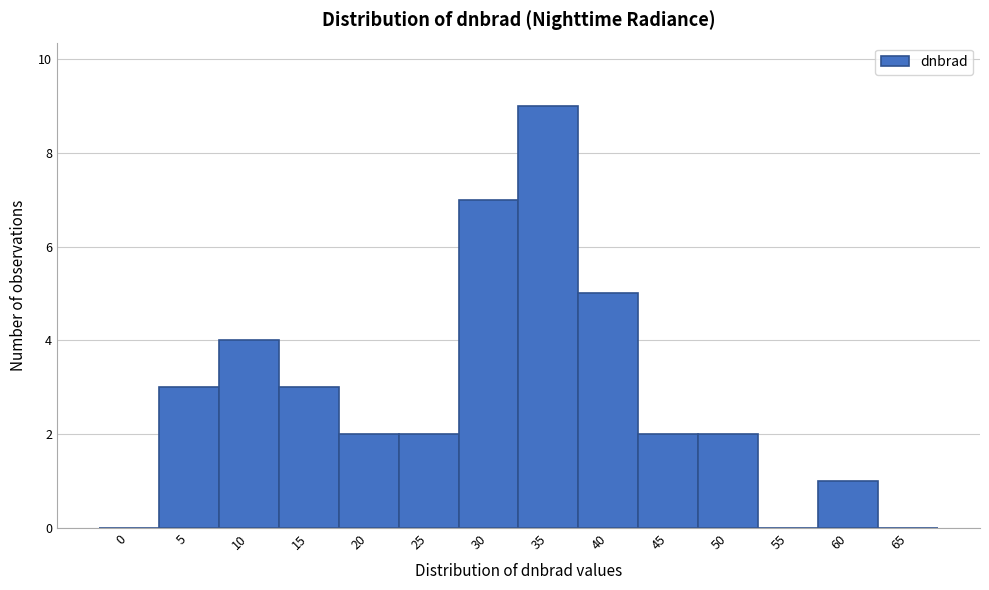

Reading right to left, extract all data points from this chart.

65=0	60=1	55=0	50=2	45=2	40=5	35=9	30=7	25=2	20=2	15=3	10=4	5=3	0=0